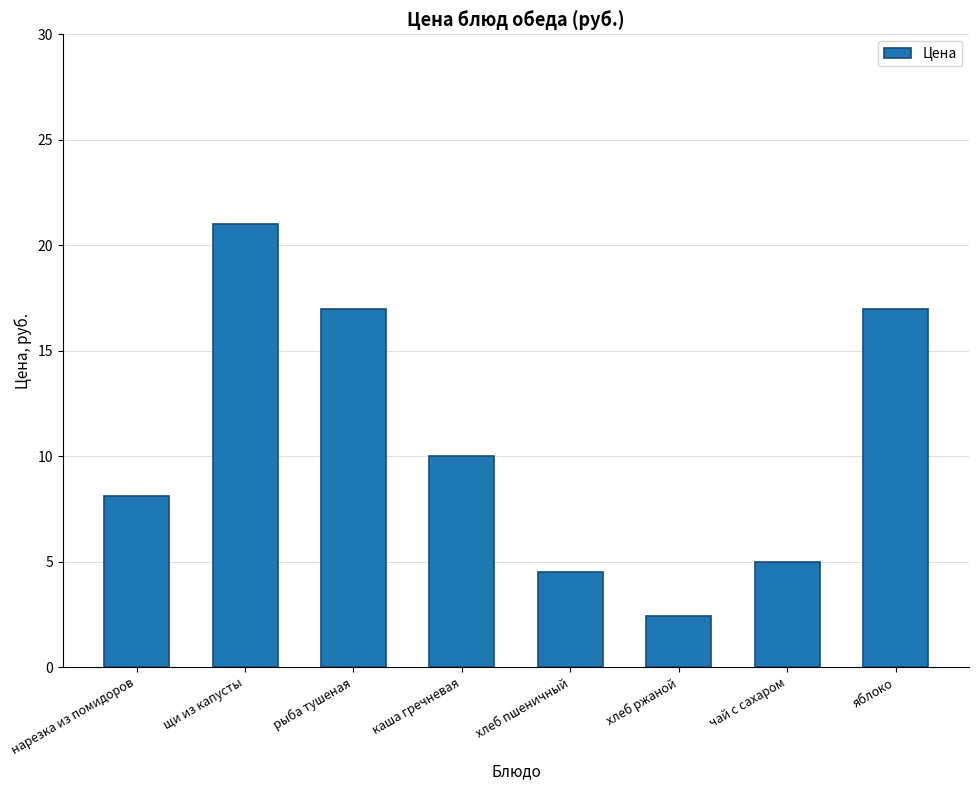

Reading left to right, extract all data points from this chart.

нарезка из помидоров=8.1	щи из капусты=21.0	рыба тушеная=17.0	каша гречневая=10.0	хлеб пшеничный=4.5	хлеб ржаной=2.4	чай с сахаром=5.0	яблоко=17.0